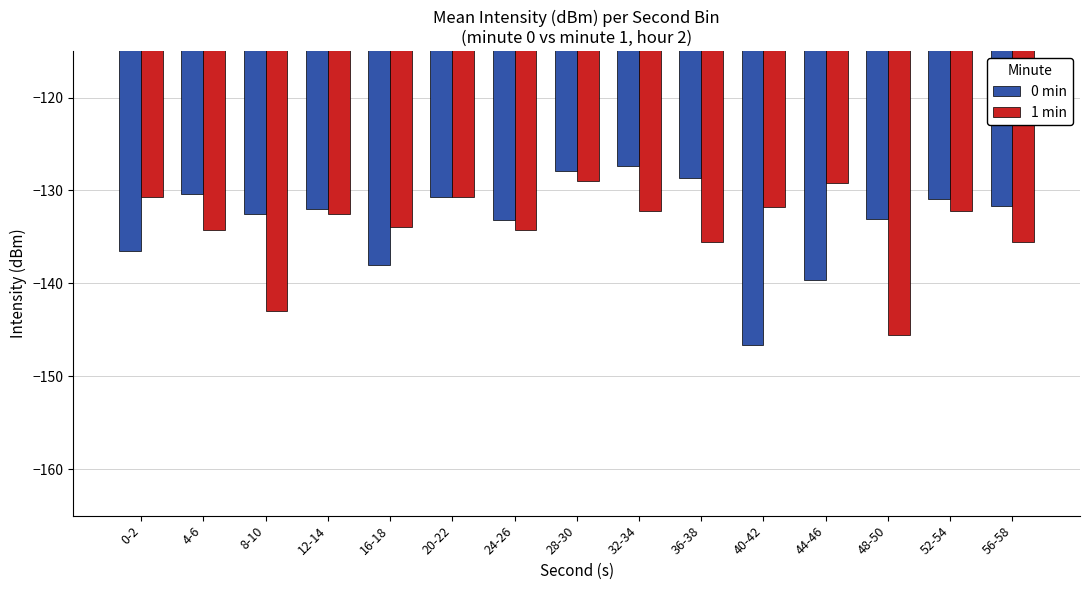

The value of 1 min at 32-34 is -132.2. True or false?

True